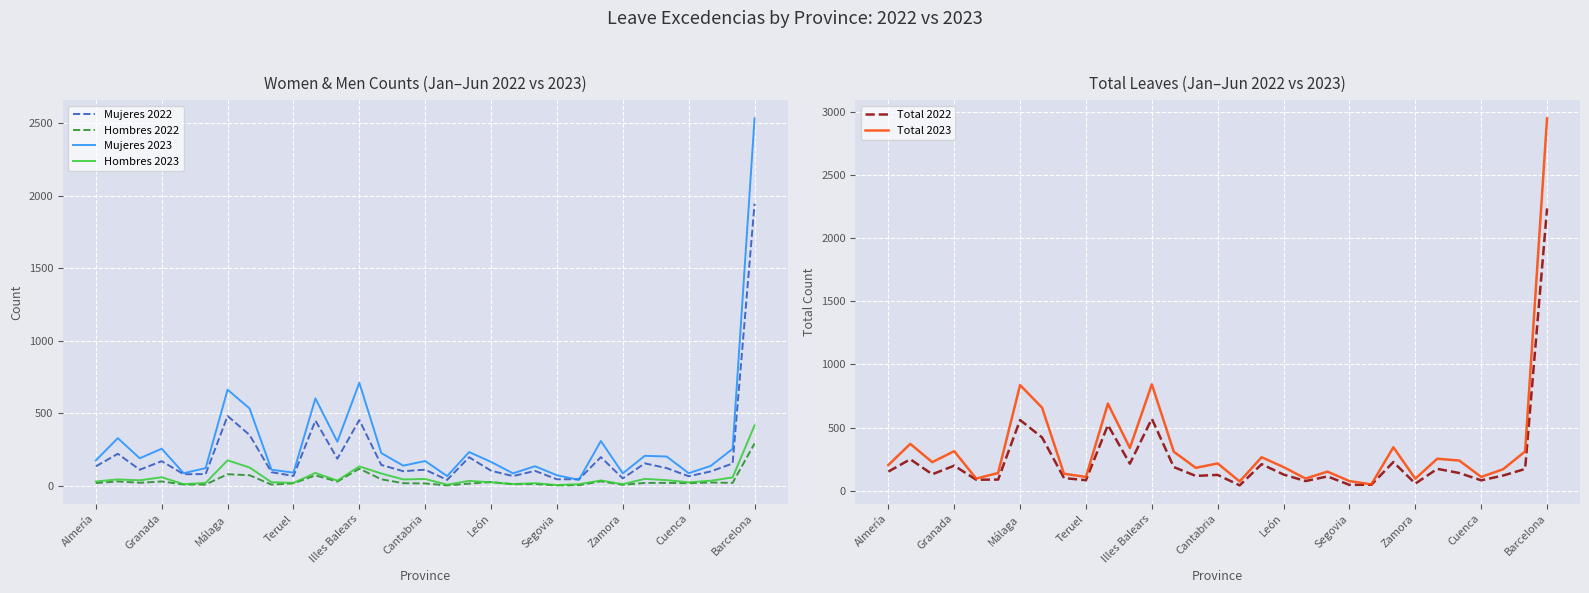

How many lines are shown in the chart?

6